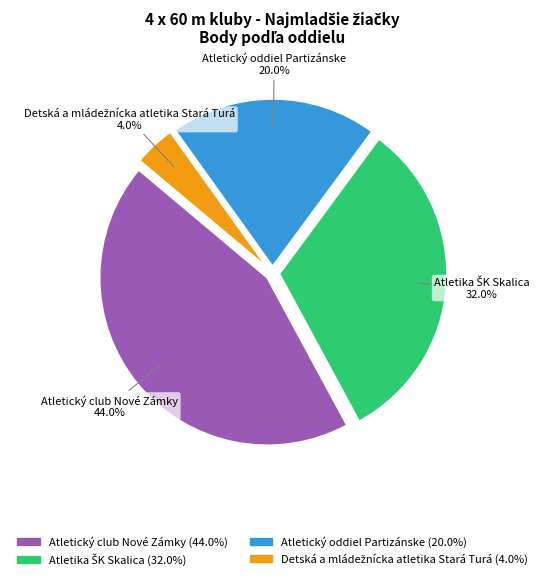

What portion of the pie excludes Atletický club Nové Zámky?

56.0%